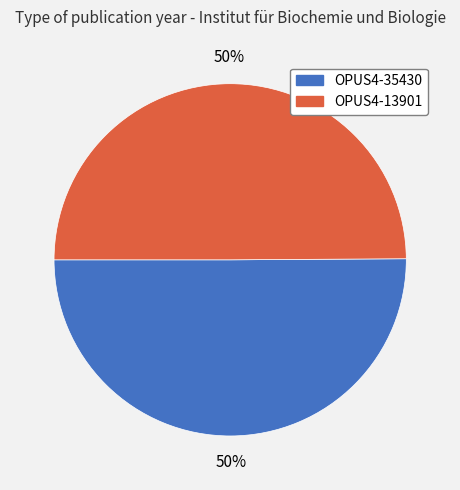

Do OPUS4-13901 and OPUS4-35430 together represent more than half of the pie?

Yes